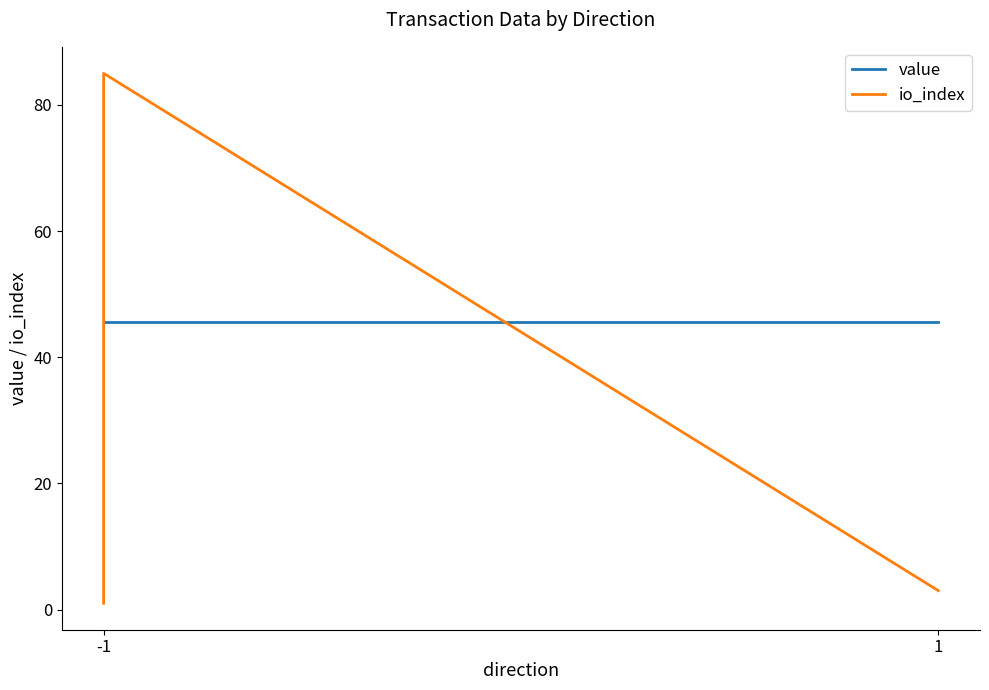

The io_index series shows 0.6 at -1. True or false?

False